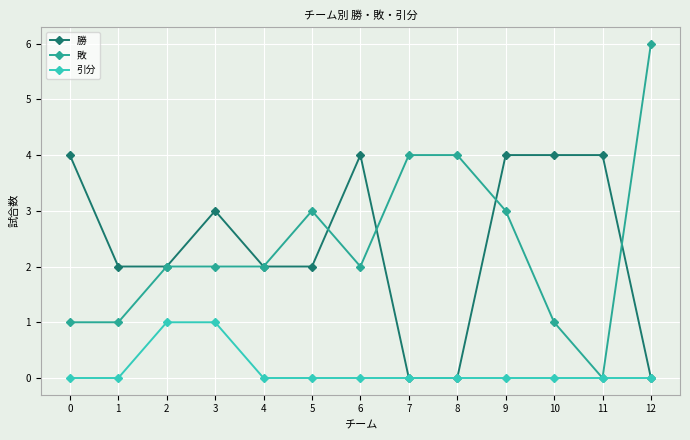

The 引分 series shows 0 at 9. True or false?

True